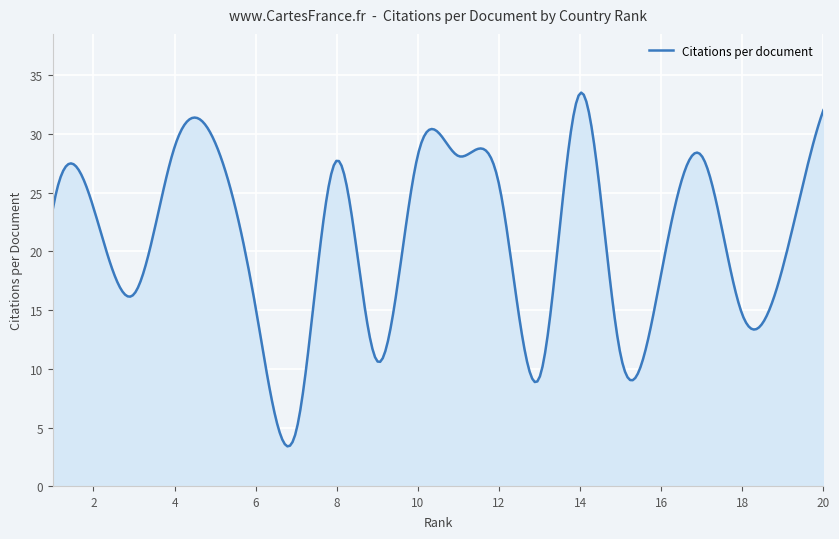

What is the smallest value displayed?

3.4